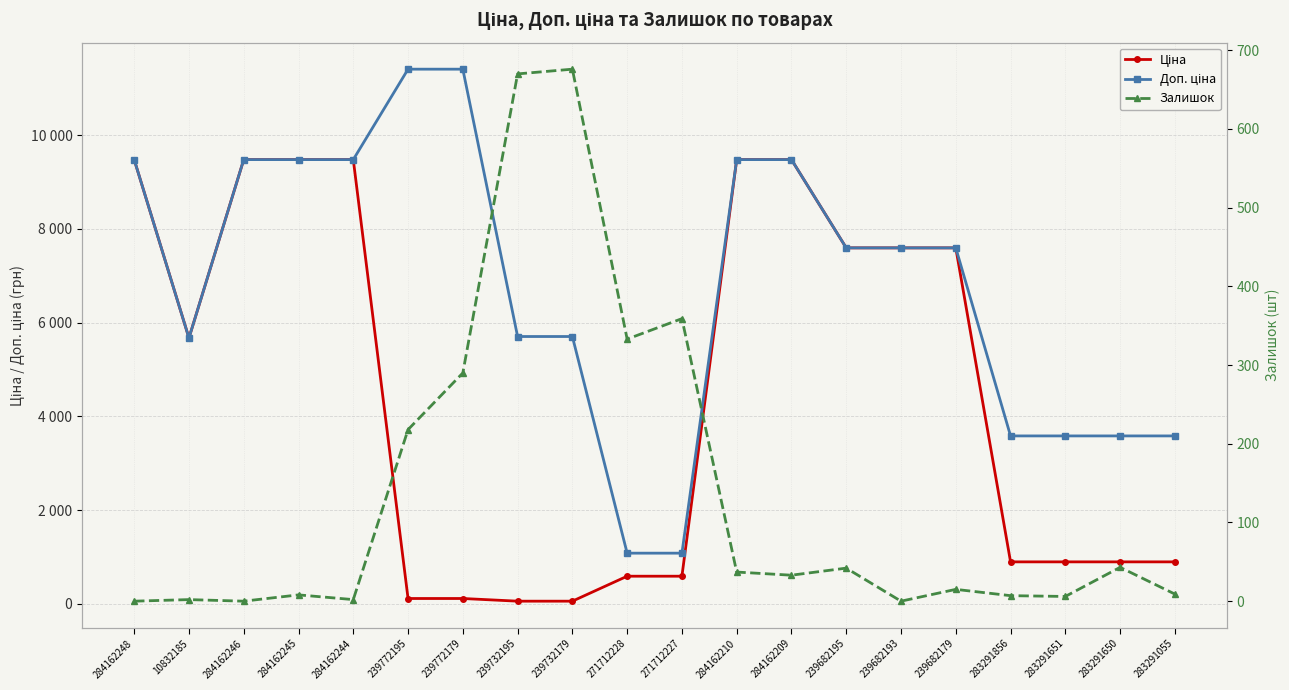

Which category has the lowest value across all series?

284162248